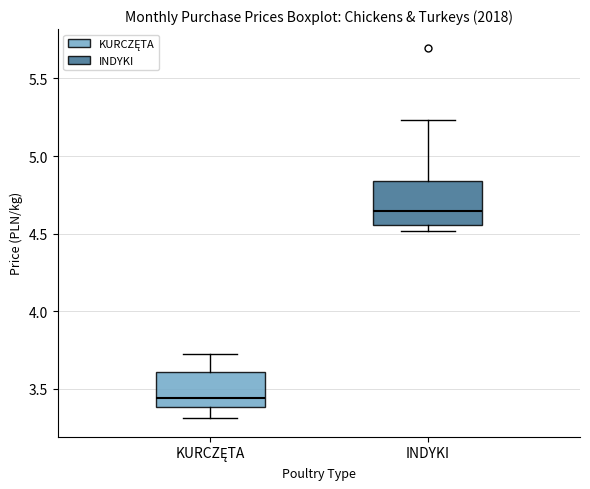

Where is the lower edge of the box for KURCZĘTA on the y-axis? The values are not printed on the chart, so give them approximately, as read against the axis.

3.40